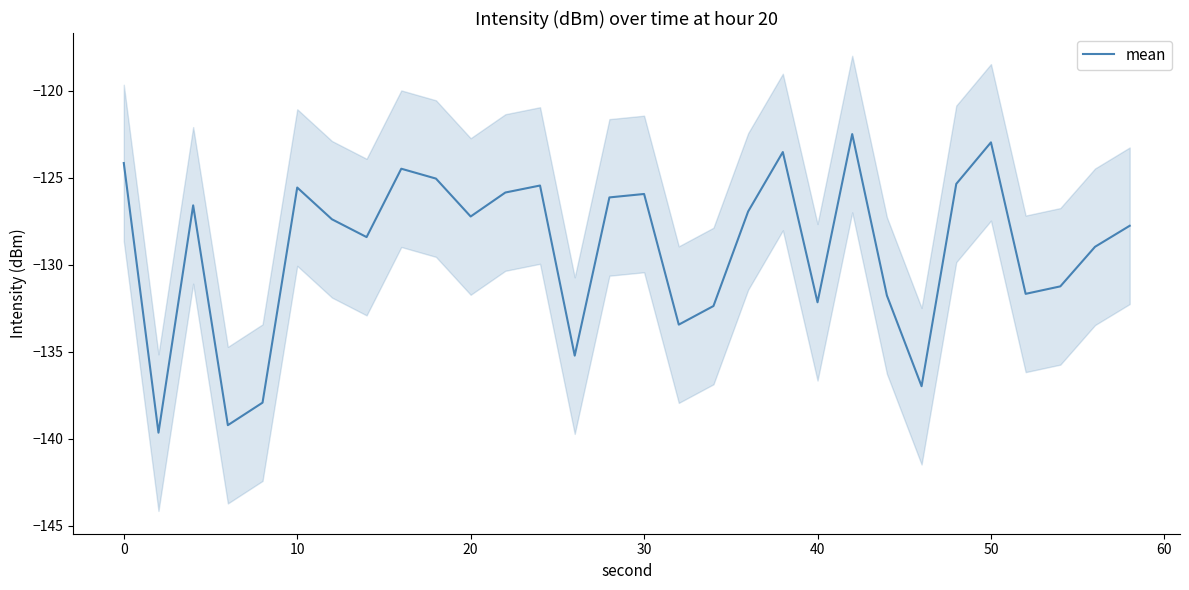

The value of mean at 10 is -125.6. True or false?

True